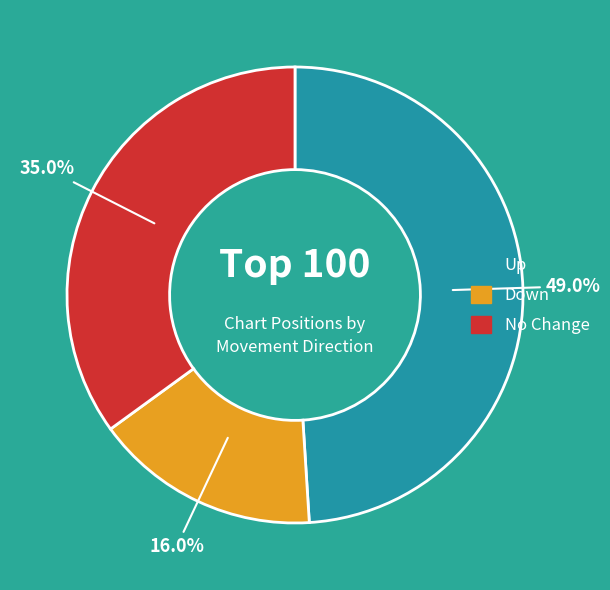

Does any single category account for the majority?

No